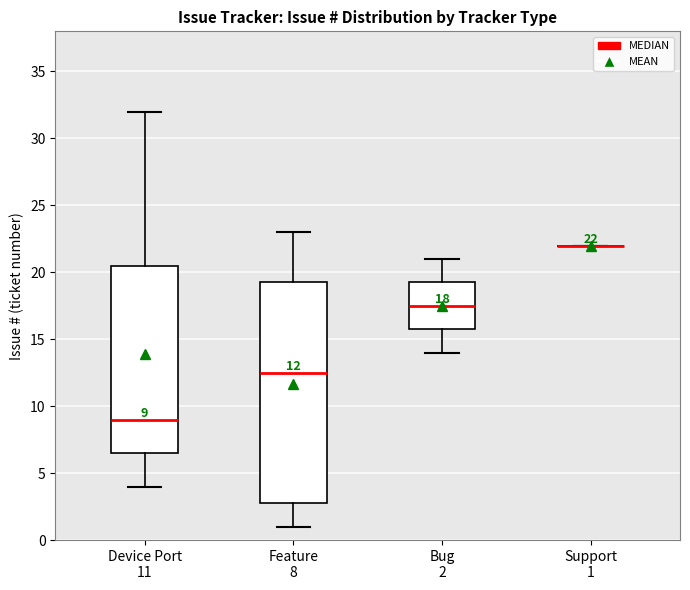

Comparing the boxes themselves (not the whiskers), which one is the tallest?

Feature 8